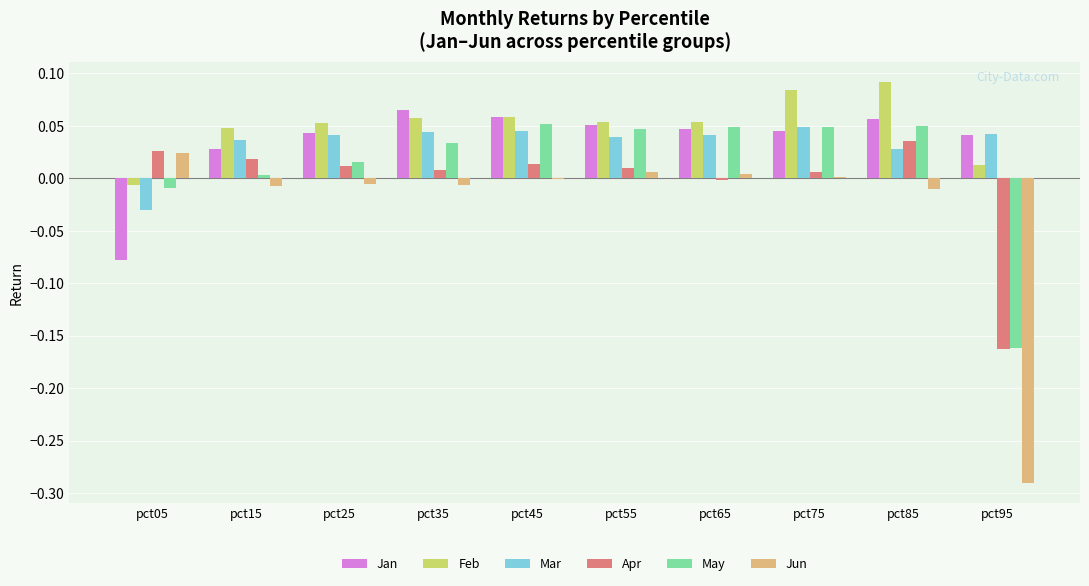

The value of May at pct45 is 0.0. True or false?

False